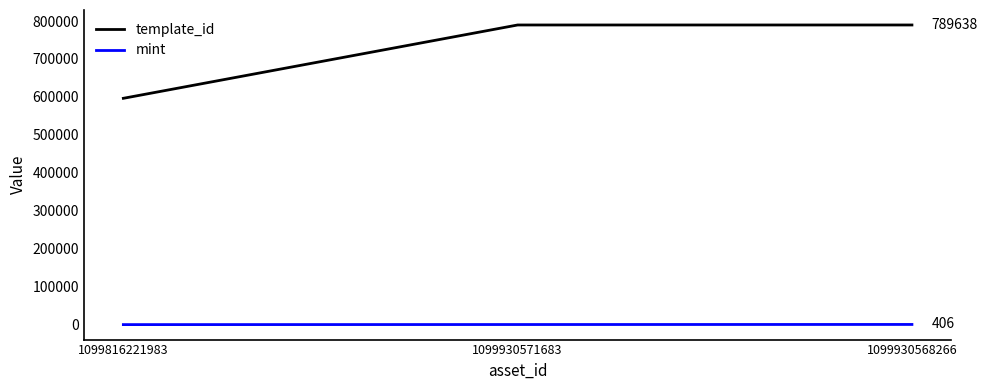

What is the difference between the mint values at 1099816221983 and 1099930571683?

193